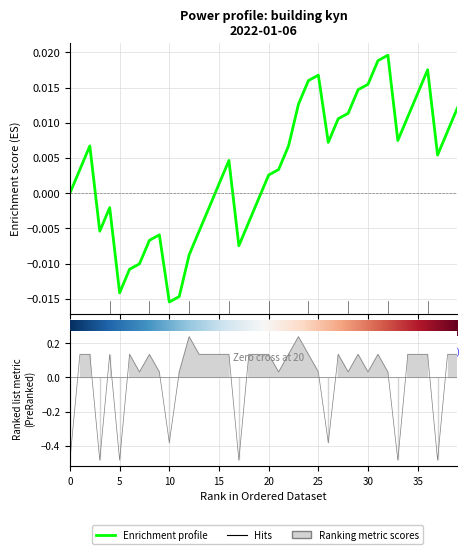

Is this an area chart (filled region under the line)?

No